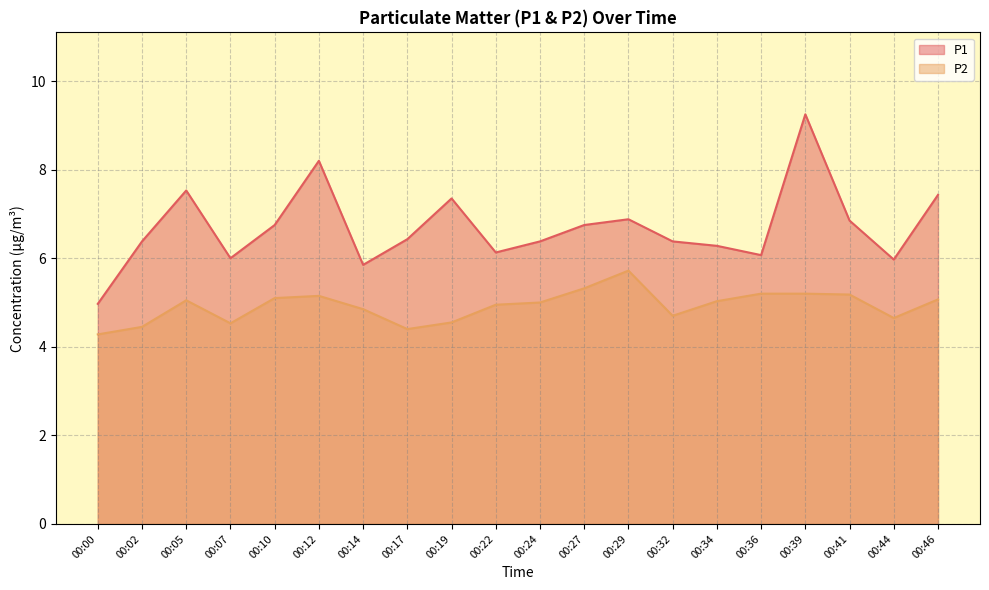

What is the average value of the P2 series?

4.9